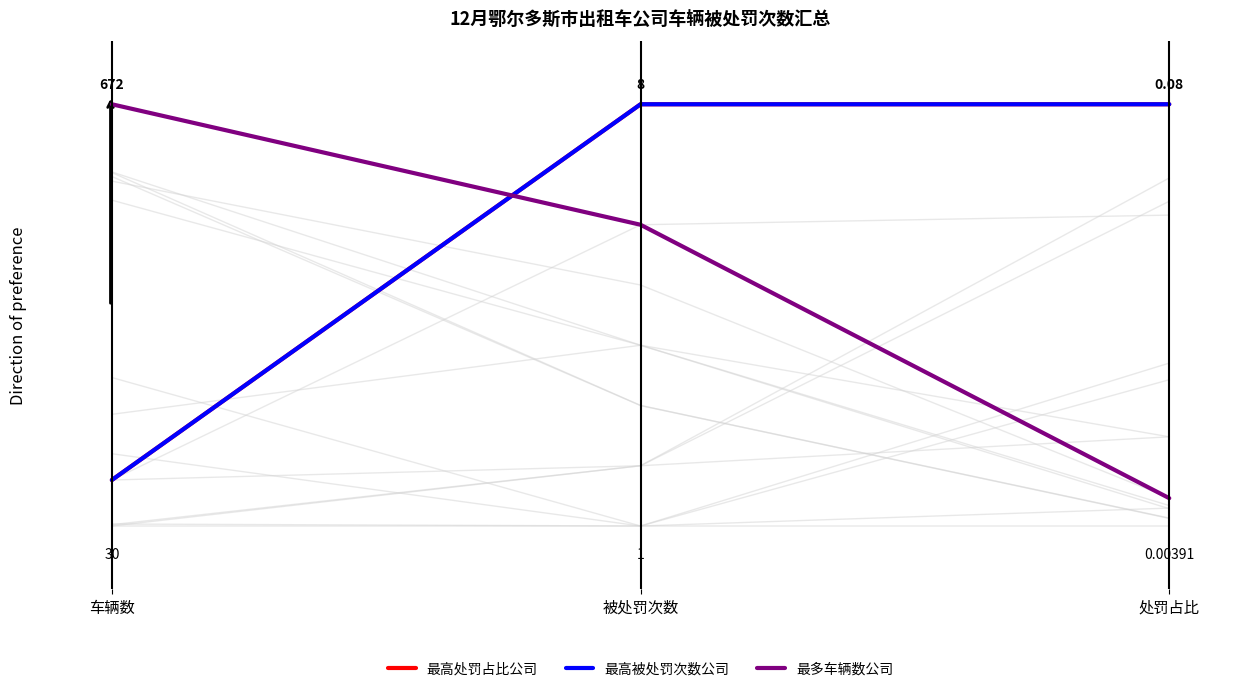

Reading left to right, list all the values displayed in this chart.

最高处罚占比公司: 车辆数=0.1	被处罚次数=1.0	处罚占比=1.0
最高被处罚次数公司: 车辆数=0.1	被处罚次数=1.0	处罚占比=1.0
最多车辆数公司: 车辆数=1.0	被处罚次数=0.7	处罚占比=0.1